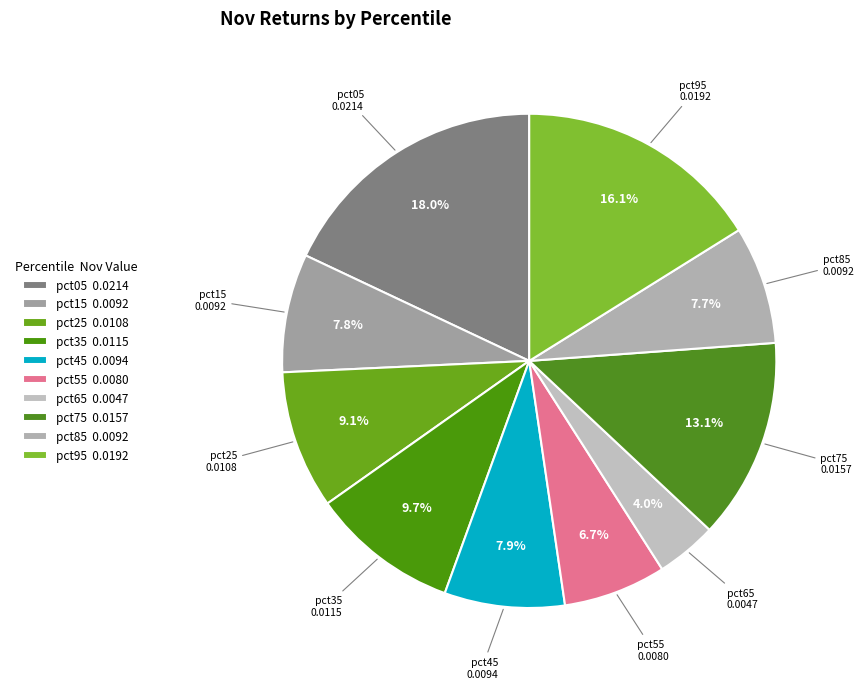

Rank the categories by value from lowest to highest.

pct65, pct55, pct85, pct15, pct45, pct25, pct35, pct75, pct95, pct05